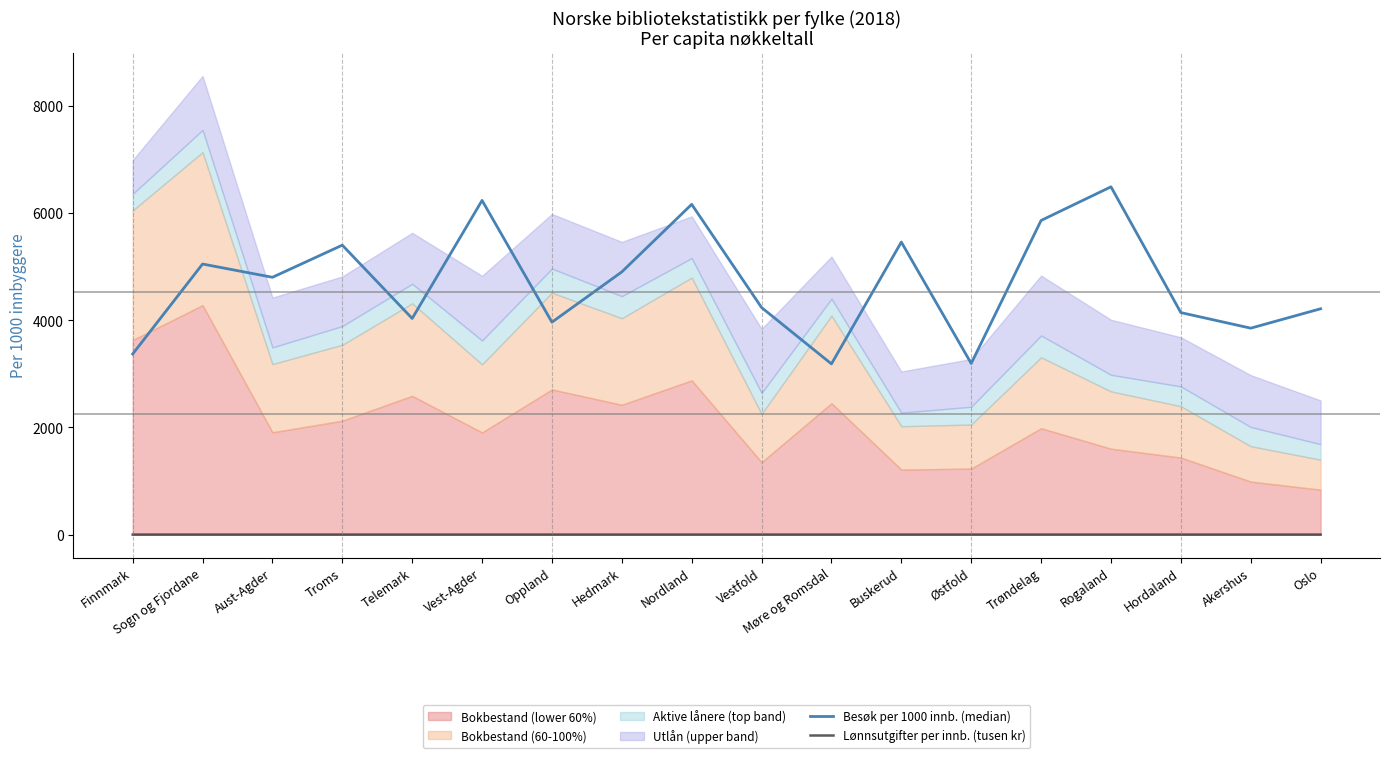

What position from the left is Møre og Romsdal?

11